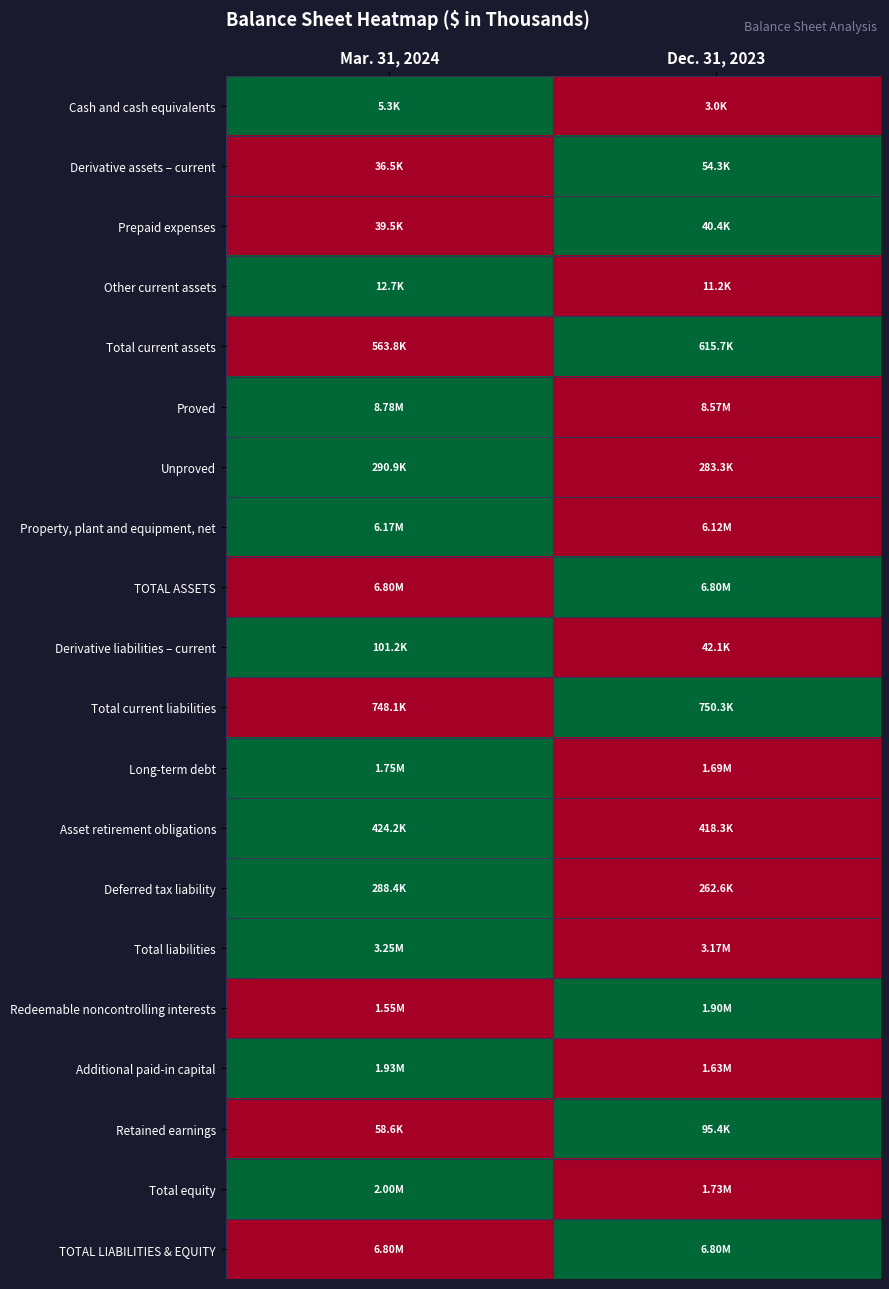

At how many categories does at least one series exceed 0?

2